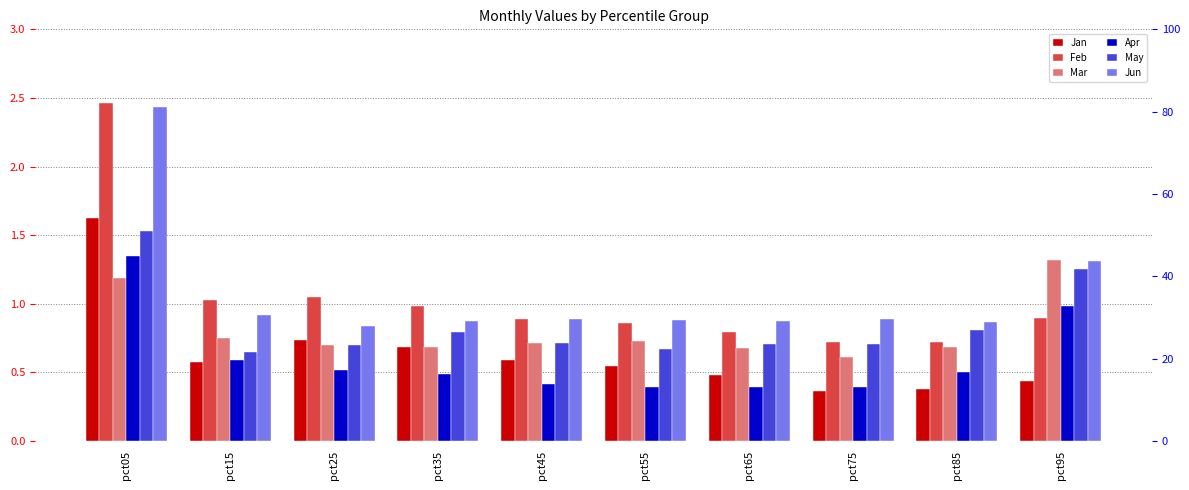

What is the value of the May bar at the 10th from the left?

1.3